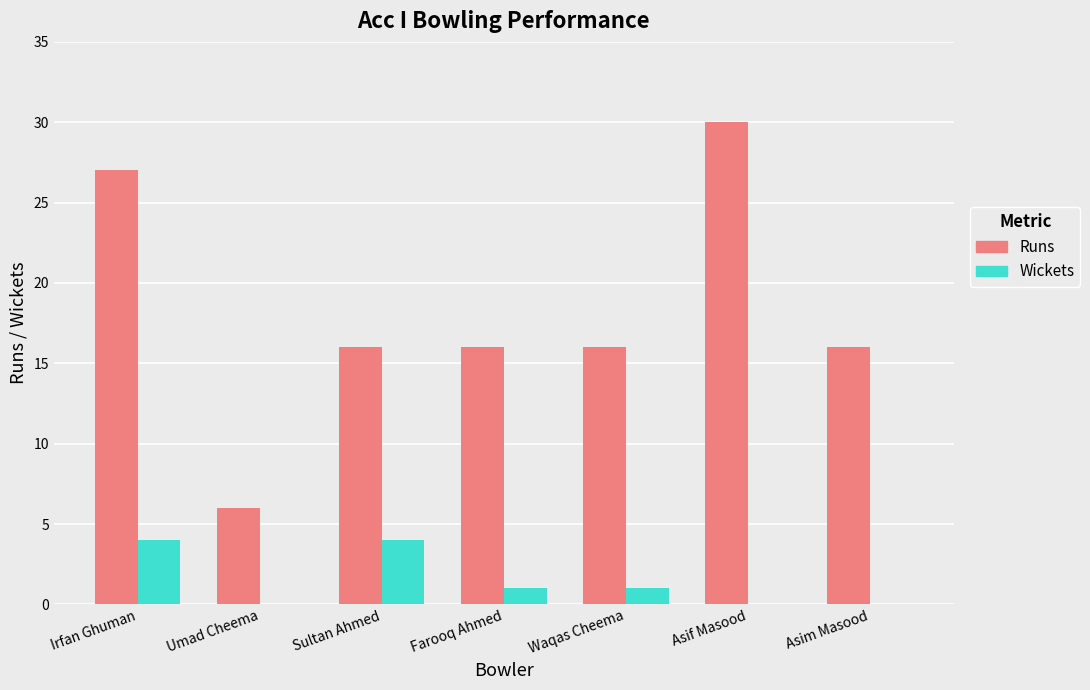

Which series has the largest range (max minus min)?

Runs